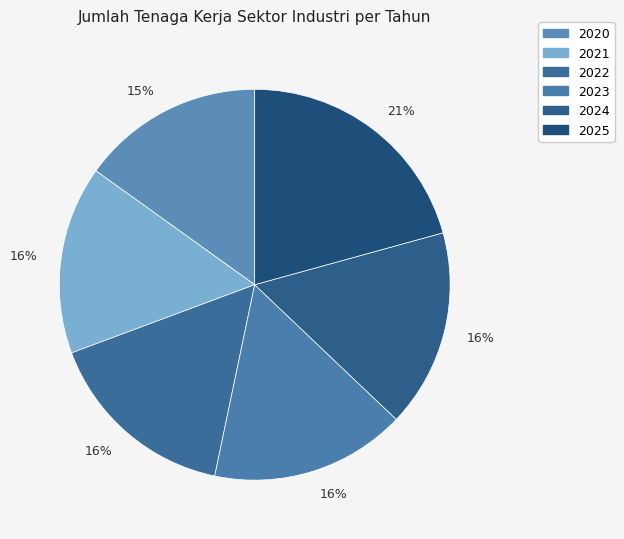

Rank the categories by value from highest to lowest.

2025, 2024, 2023, 2022, 2021, 2020